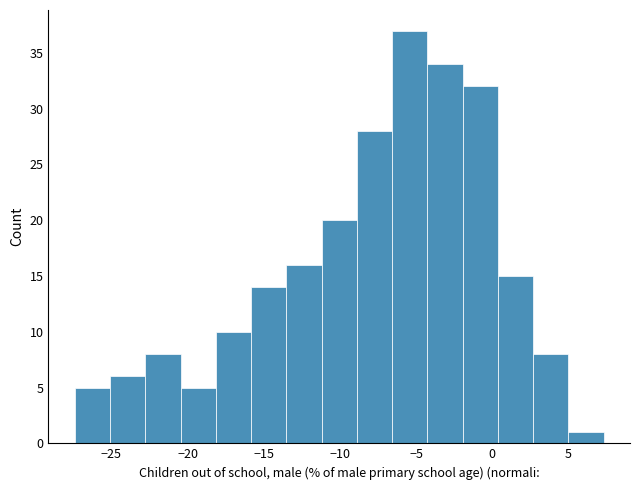

Reading left to right, list every bar in this chart as the range it spans on the x-axis followed by its height. Neither the bar edges nor the heights are printed on the chart, so give them approximately, as read against the axes.

-27.5 to -25.0: 5
-25.0 to -23.0: 6
-23.0 to -20.5: 8
-20.5 to -18.0: 5
-18.0 to -16.0: 10
-16.0 to -13.5: 14
-13.5 to -11.0: 16
-11.0 to -9.0: 20
-9.0 to -6.5: 28
-6.5 to -4.5: 37
-4.5 to -2.0: 34
-2.0 to 0.5: 32
0.5 to 2.5: 15
2.5 to 5.0: 8
5.0 to 7.5: 1